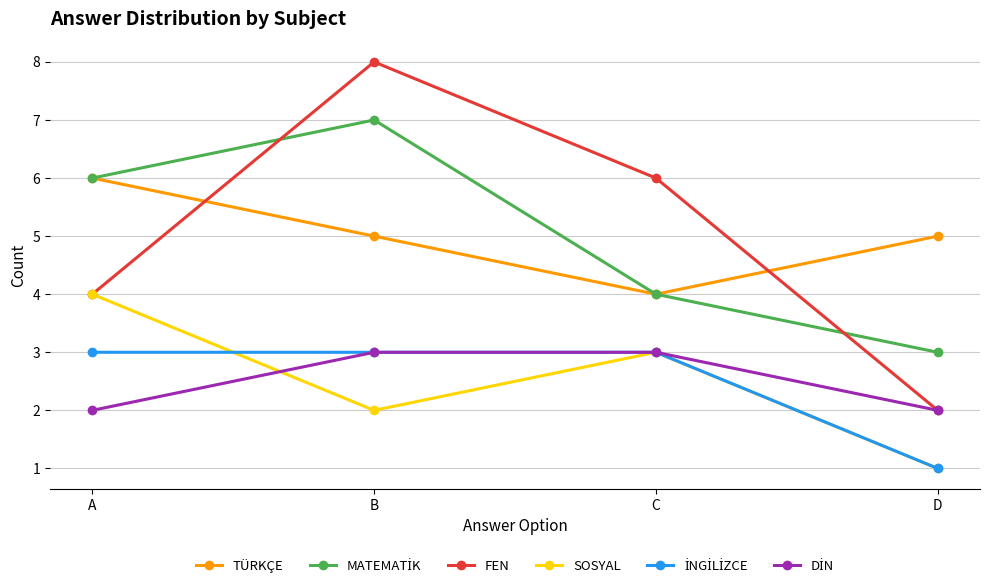

What is the value of the FEN point at the 2nd from the left?

8